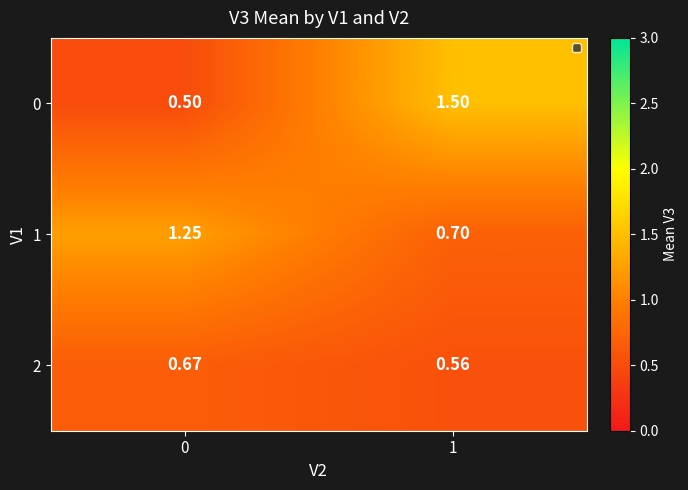

How many series are shown in this chart?

3